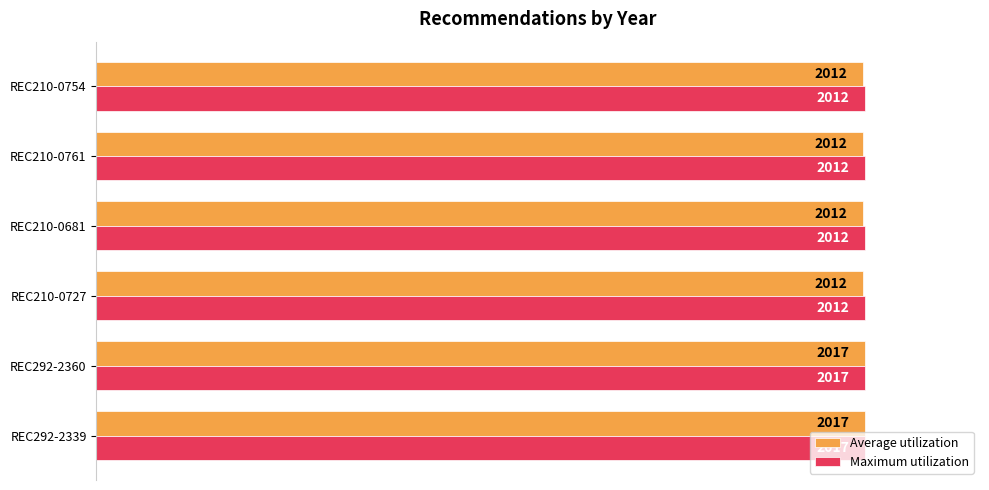

What is the minimum value for Average utilization?

1.0